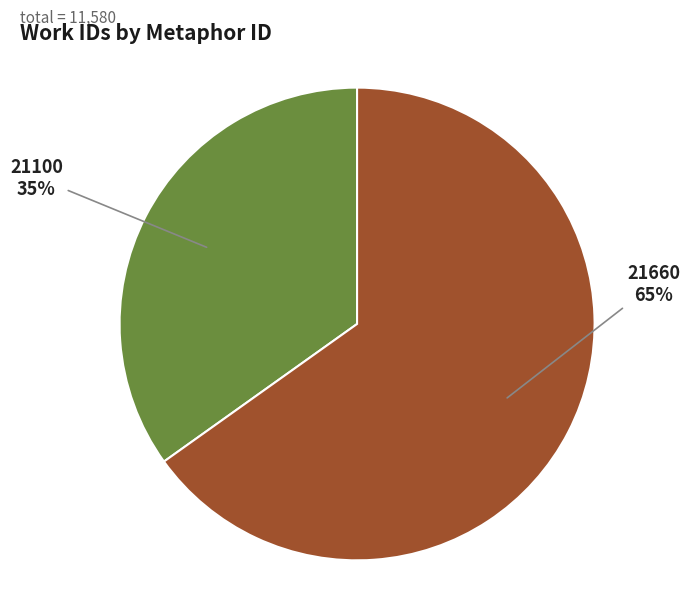

Between 21100 and 21660, which is larger?

21660